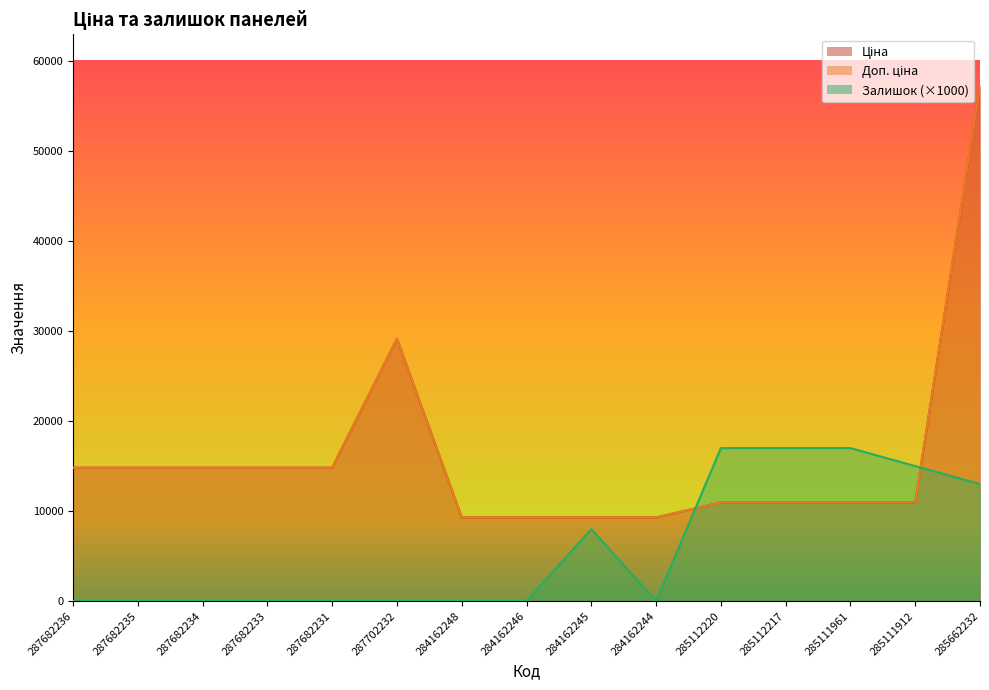

Between which two adjacent categories do Доп. ціна_line and Залишок (×1000)_line first intersect?

284162244 and 285112220